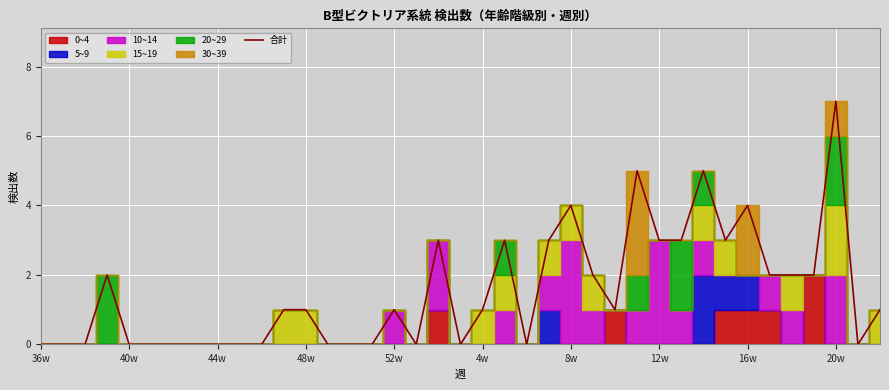

Which category has the highest value in the 合計 series?

20w